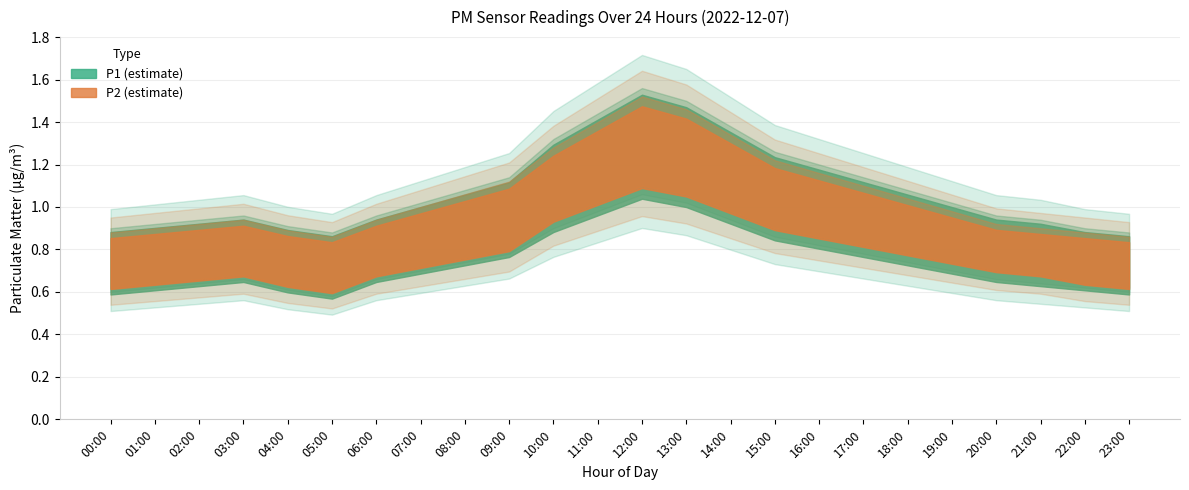

True or false: P2_lower and P2 cross at least once.

False